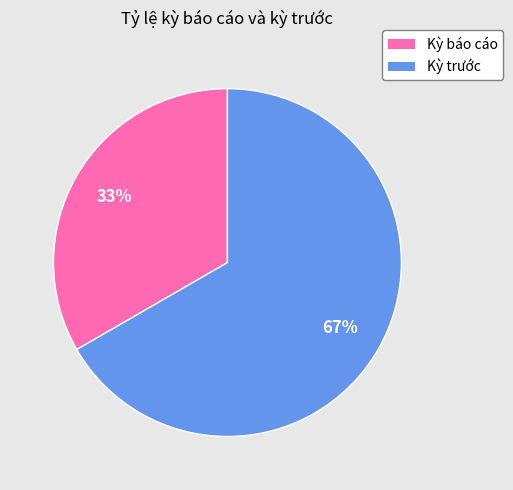

How many segments does this pie chart have?

2